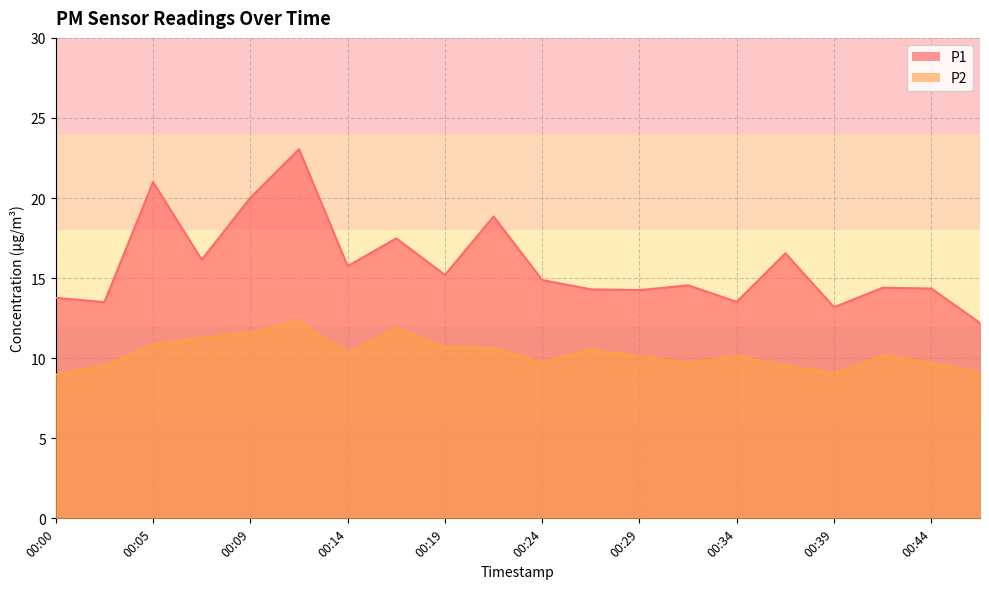

How many lines are shown in the chart?

2